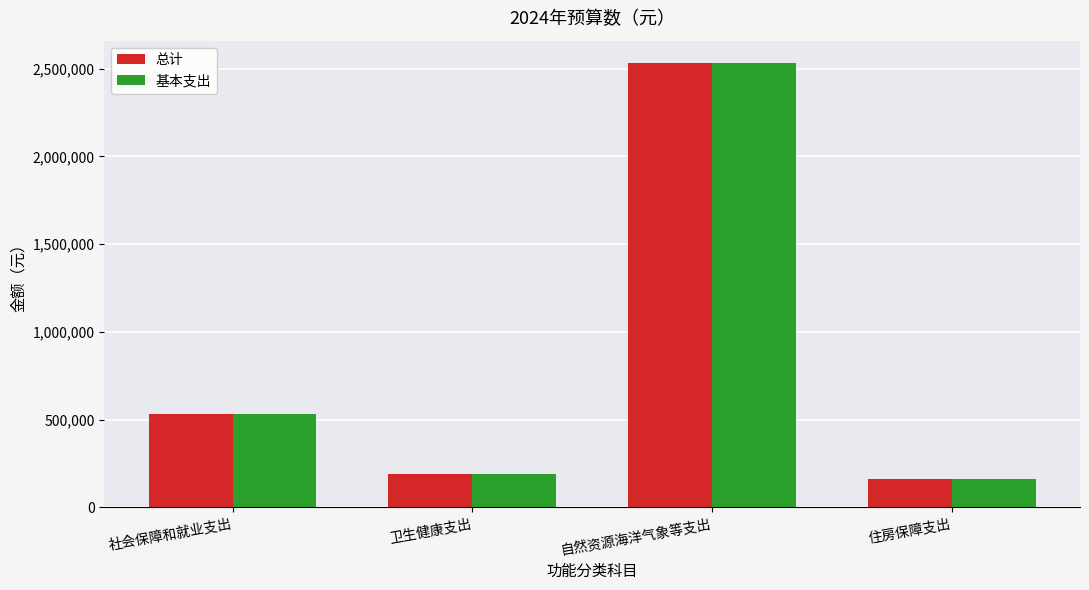

Count the number of categories in the chart.

4